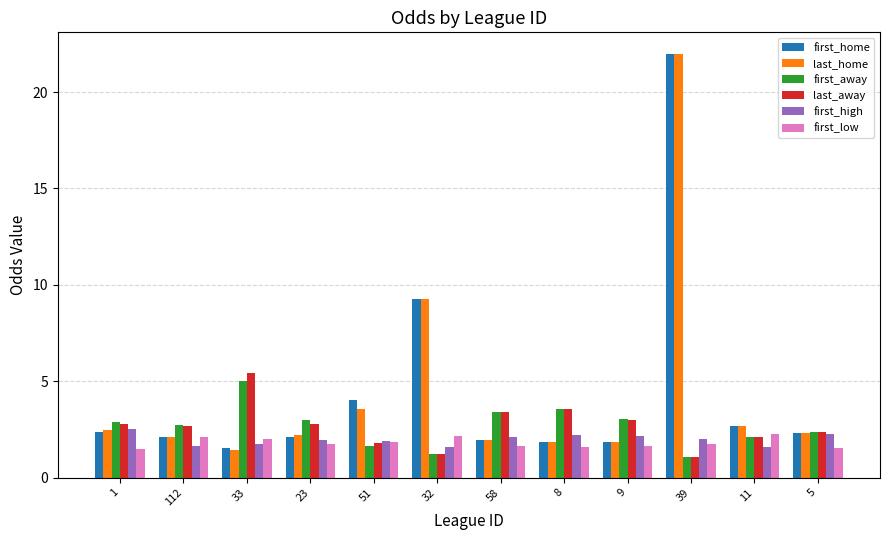

Is it true that first_low equals 2.9 at 32?

False